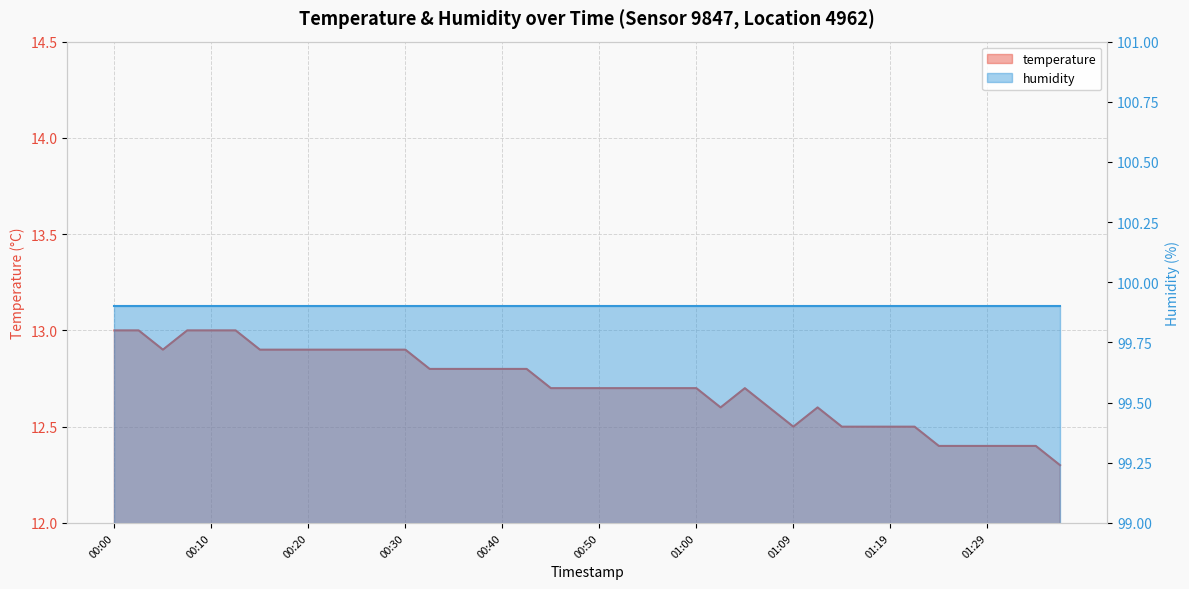

Rank the categories by value from lowest to highest.

01:36, 01:24, 01:27, 01:29, 01:31, 01:34, 01:09, 01:14, 01:17, 01:19, 01:22, 01:02, 01:07, 01:12, 00:45, 00:47, 00:50, 00:52, 00:55, 00:57, 01:00, 01:05, 00:33, 00:35, 00:37, 00:40, 00:42, 00:05, 00:15, 00:18, 00:20, 00:23, 00:25, 00:28, 00:30, 00:00, 00:03, 00:08, 00:10, 00:13